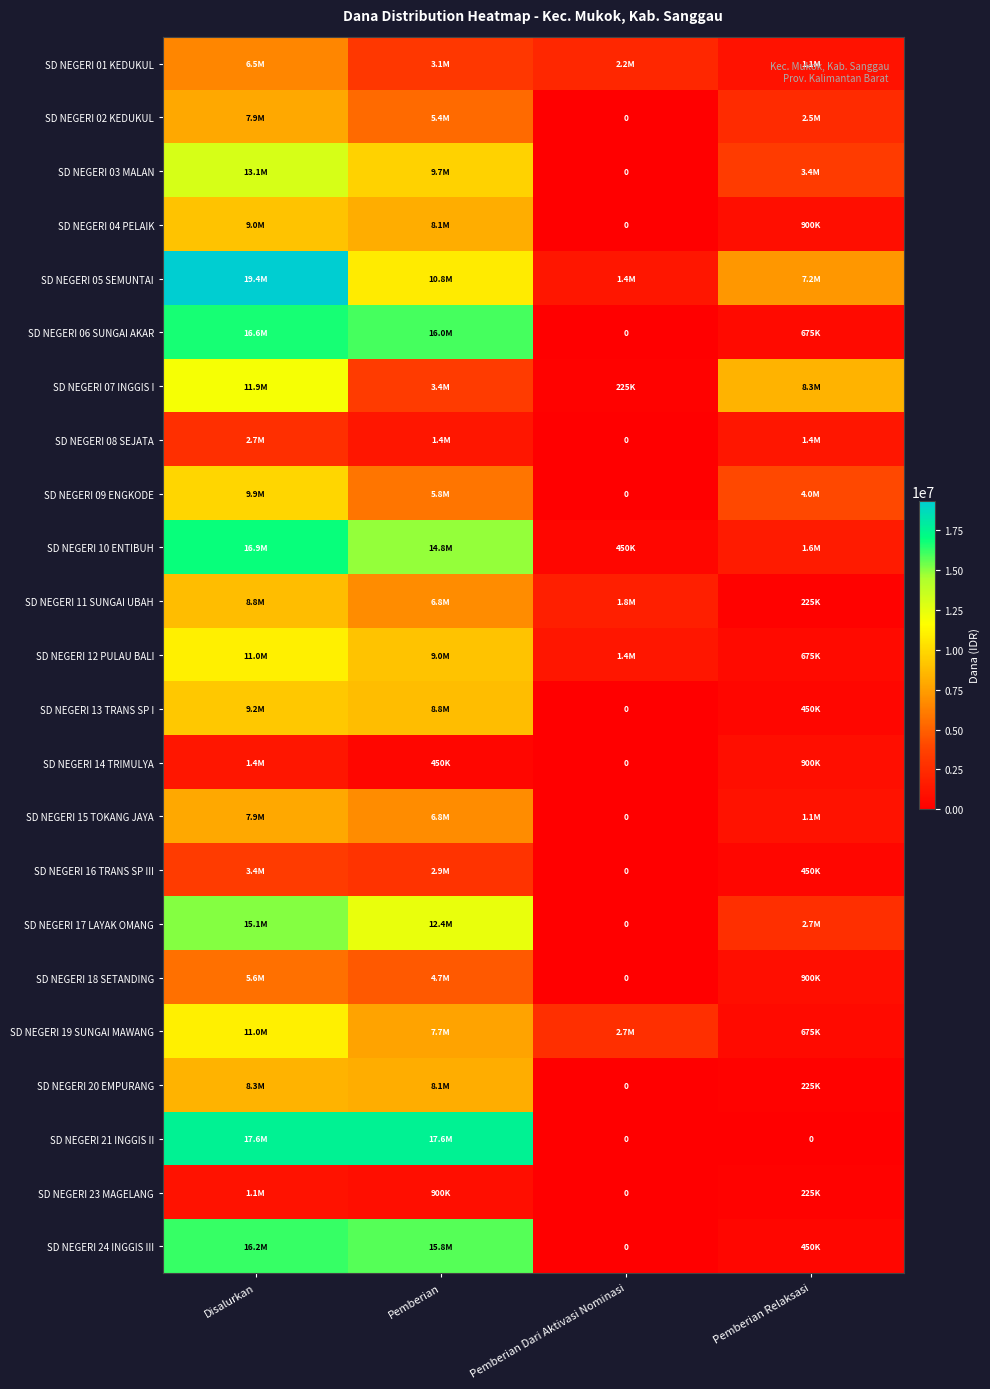

What is the difference between the second highest and second lowest values in the SD NEGERI 19 SUNGAI MAWANG series?

4950000